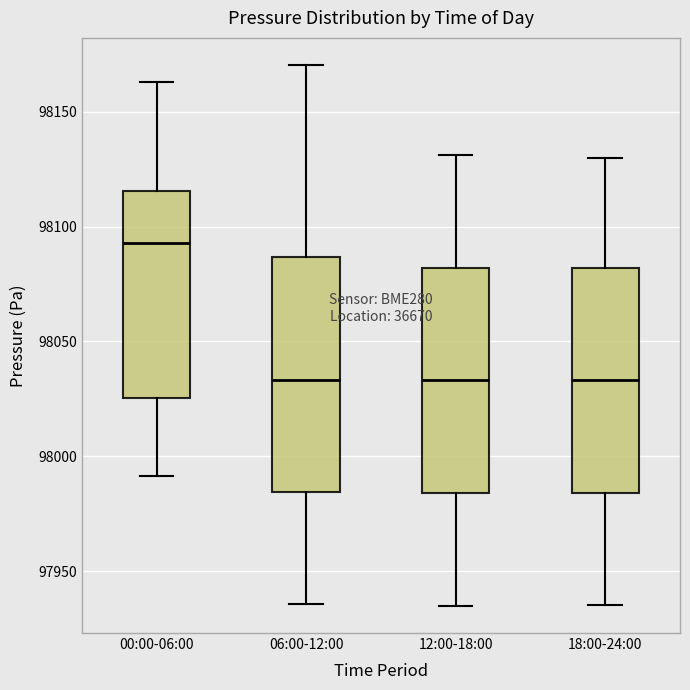

Which box has the highest median line?

00:00-06:00